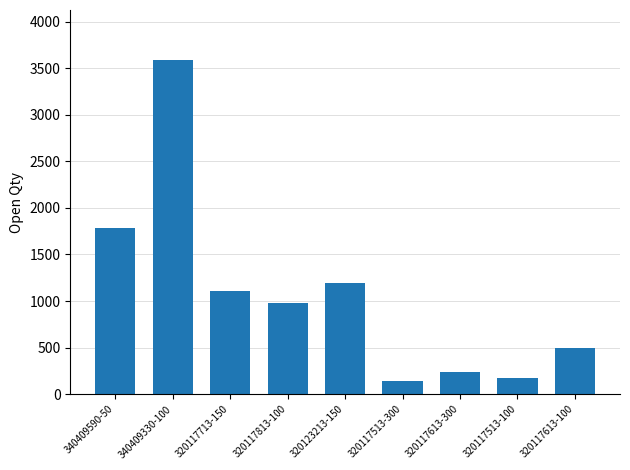

What is the label of the 7th bar from the left?

320117613-300